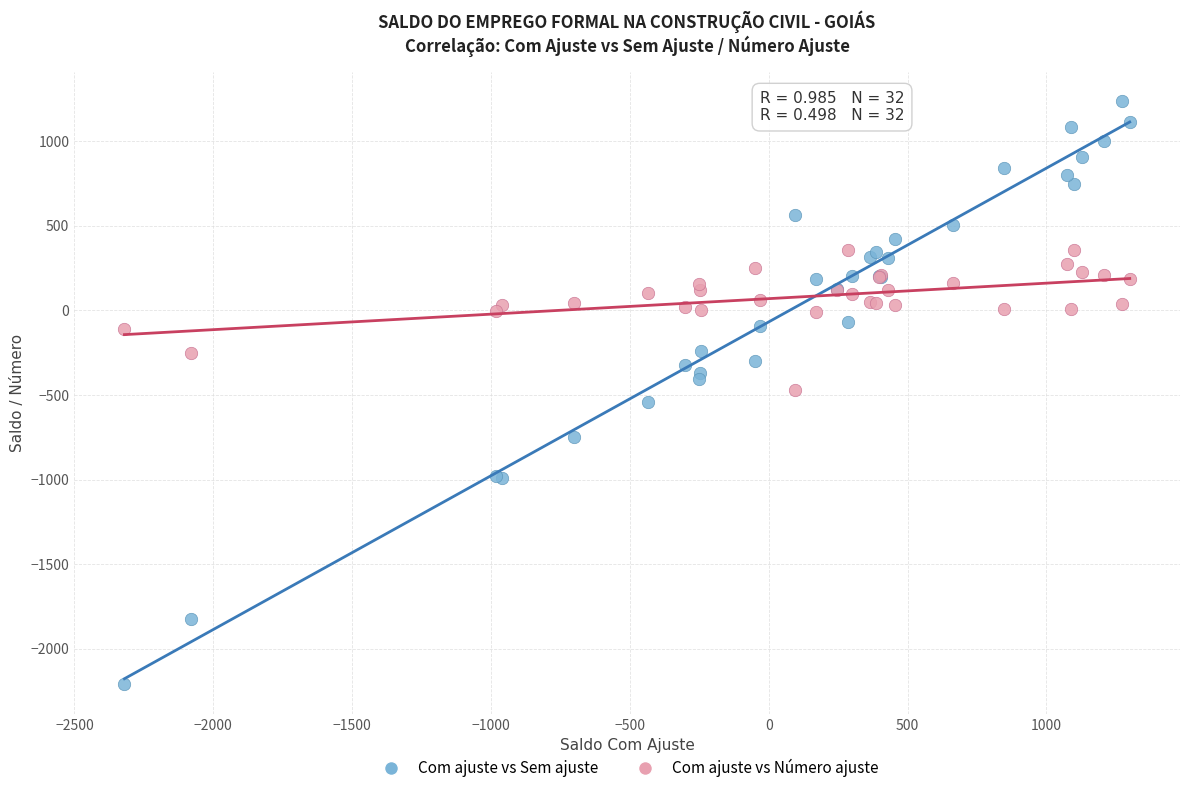

Which series reaches the maximum Y coordinate?

Com ajuste vs Sem ajuste